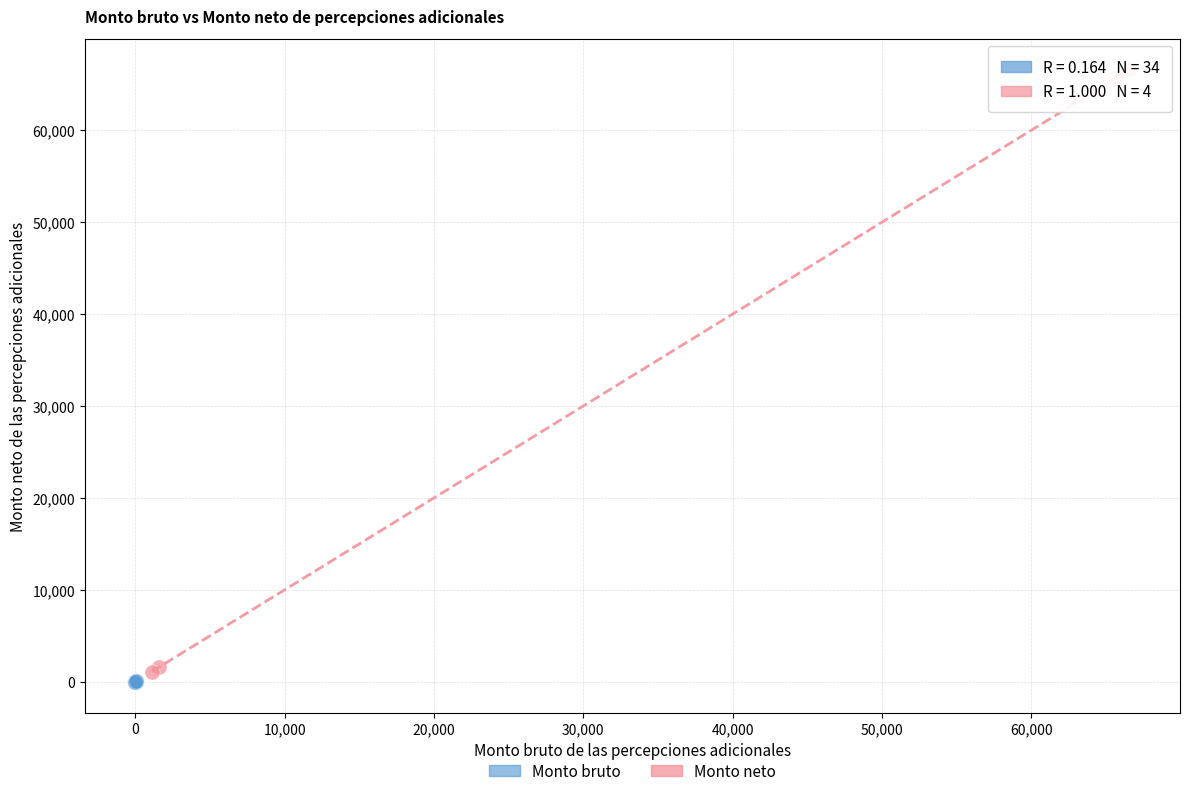

Which series contains the highest Y value?

Monto neto